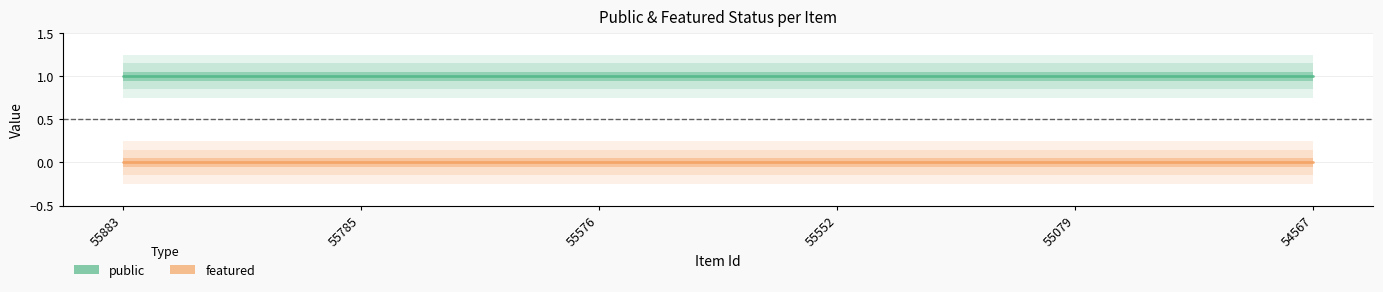

True or false: public has more than 2 interior local peaks.

False